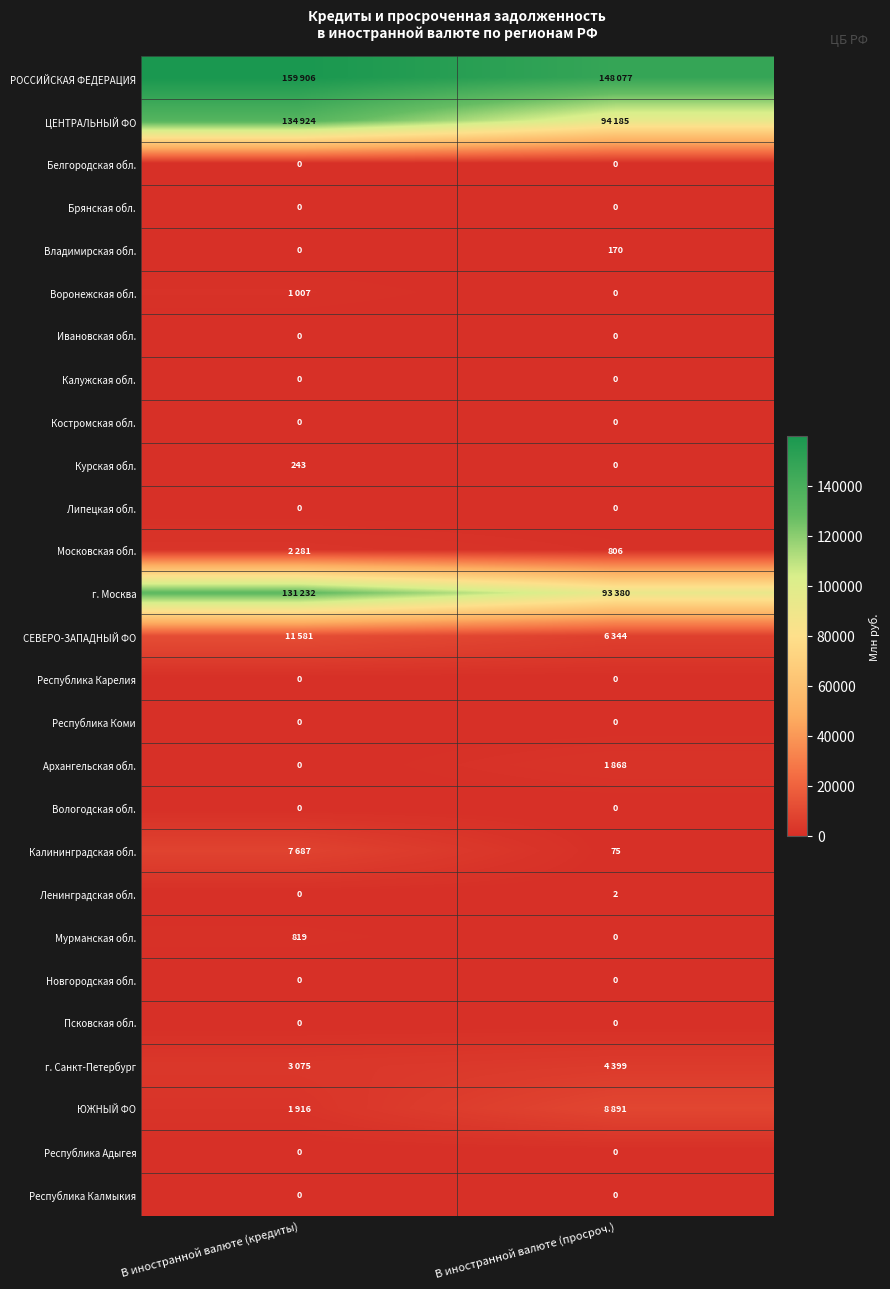

The value of Мурманская обл. at В иностранной валюте (кредиты) is 467. True or false?

False